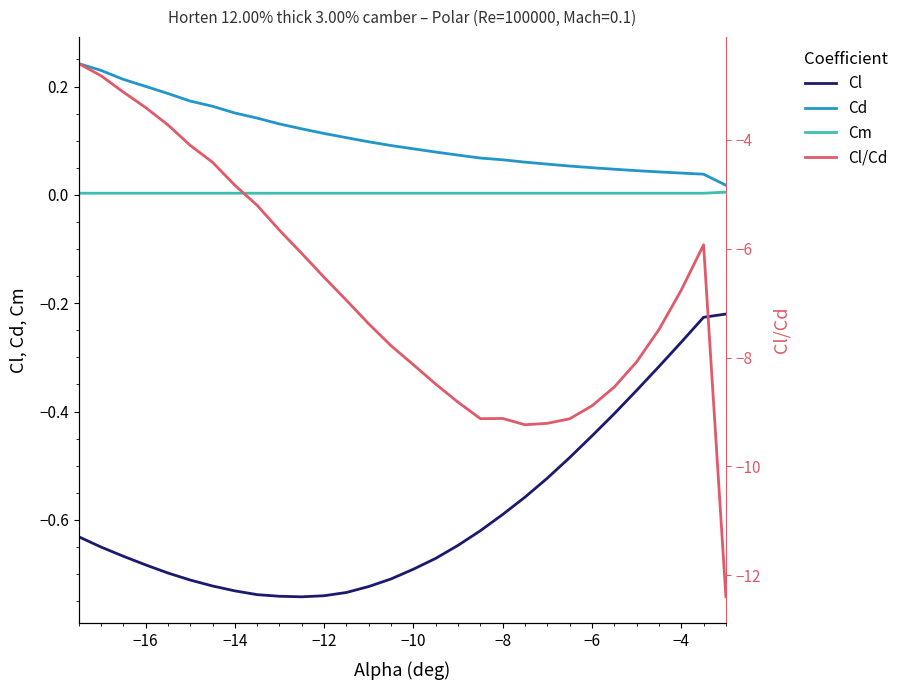

Rank the series at −12 from lowest to highest value.

Cl/Cd, Cl, Cm, Cd